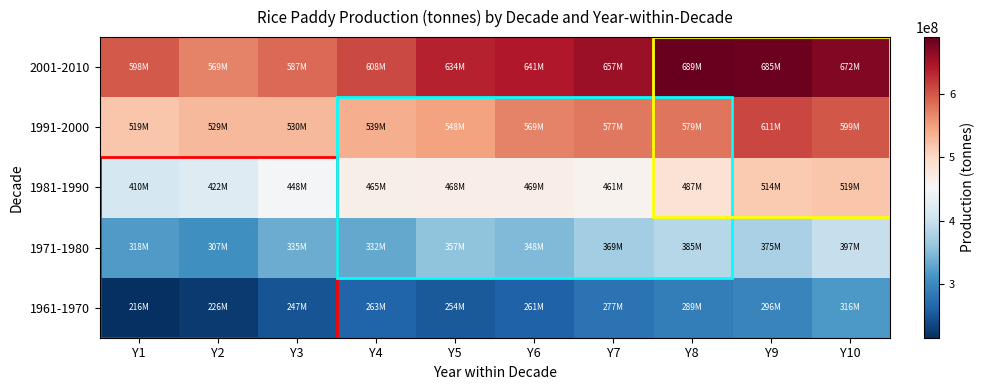

Between Y5 and Y4, which is larger?

Y4